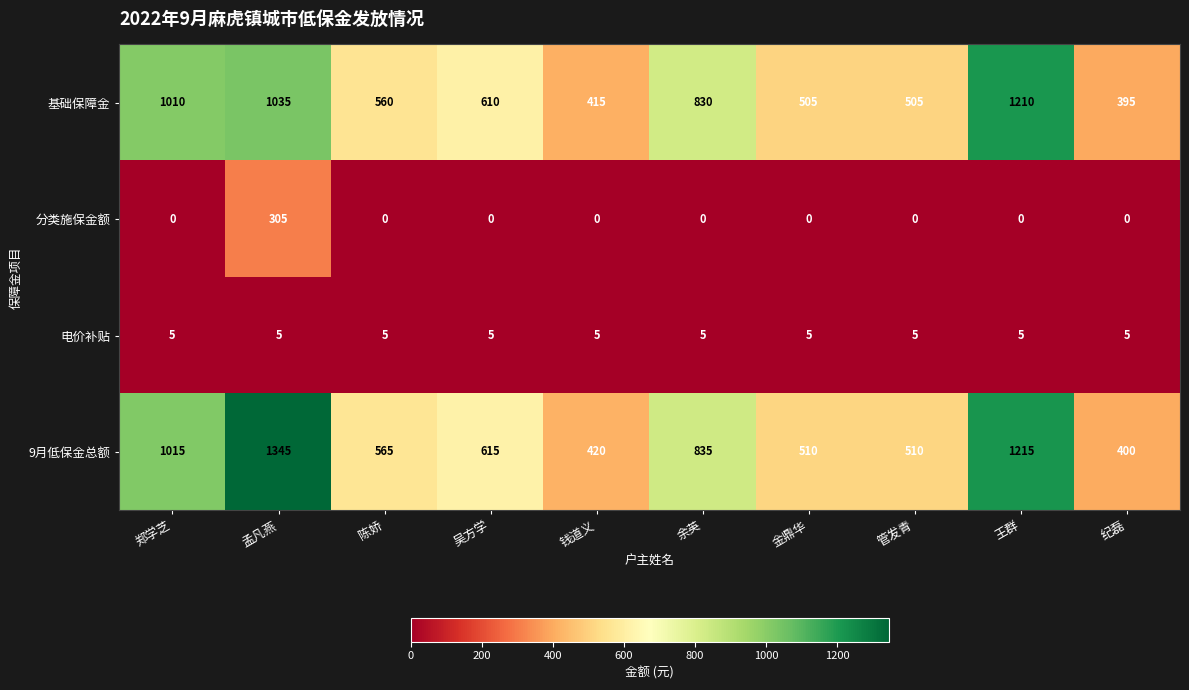

What is the average value of the 电价补贴 series?

5